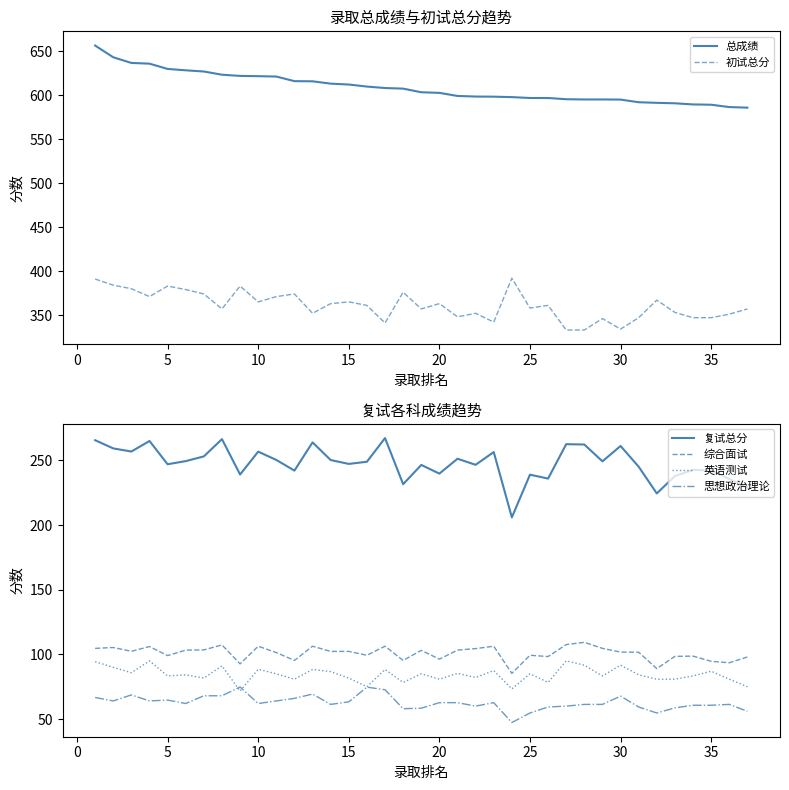

How many distinct data groups are displayed?

6